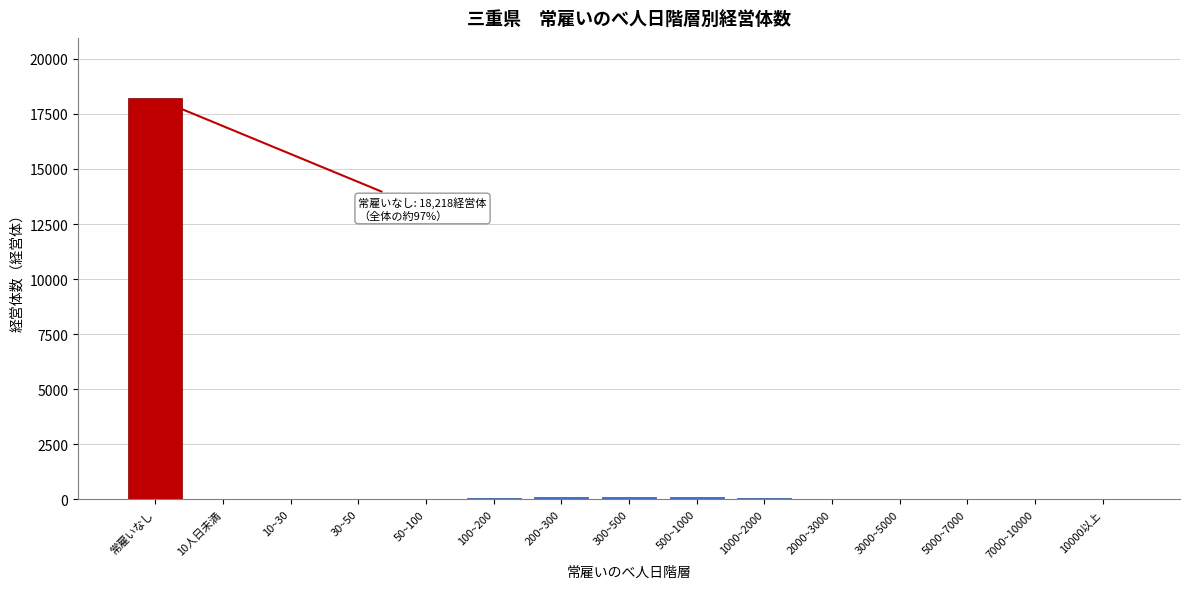

What is the greatest value displayed?

18218